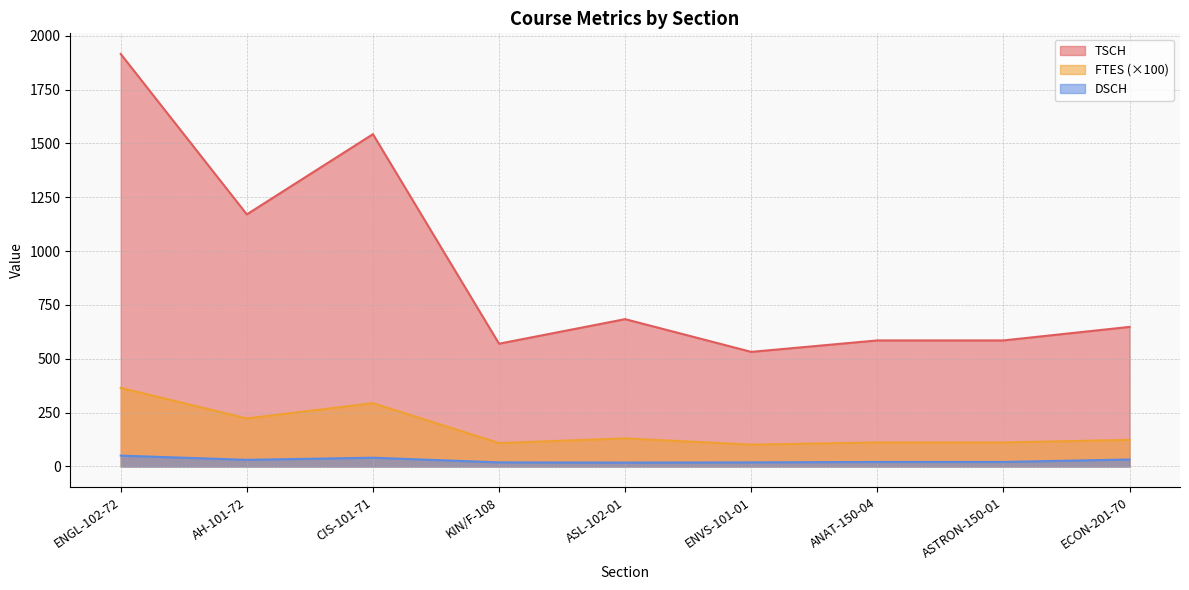

Is it true that DSCH equals 19.0 at KIN/F-108?

True